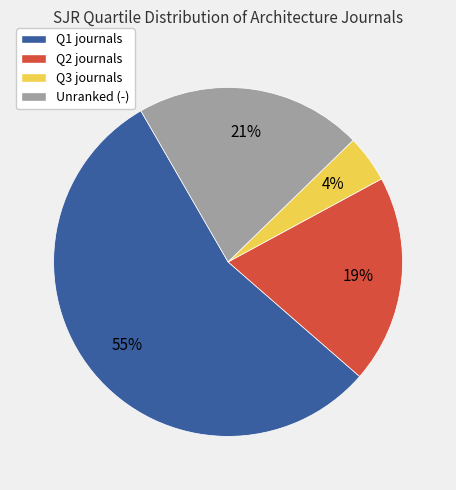

Does any single category account for the majority?

Yes